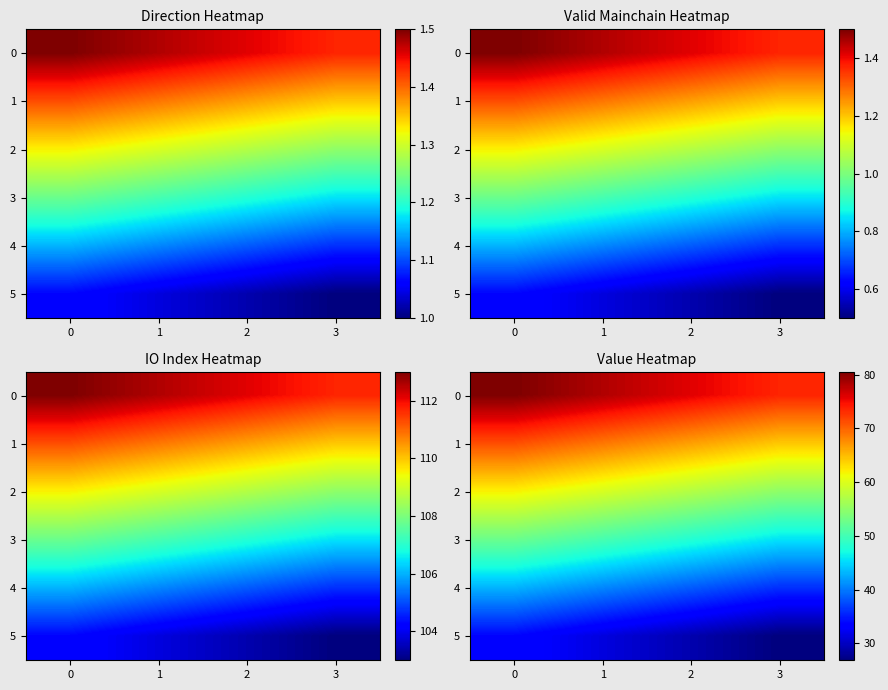

True or false: 0 has a value of 75.9 at 2.

True